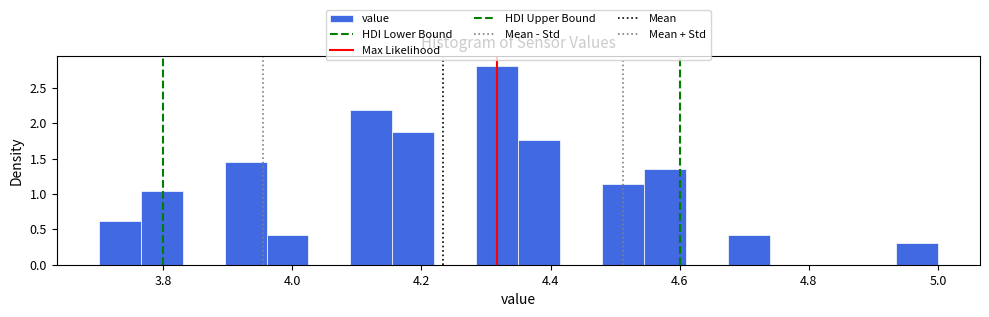

Around what value on the x-axis is the tallest bar? Give the approximate position of its centre, as read against the axis.

4.32